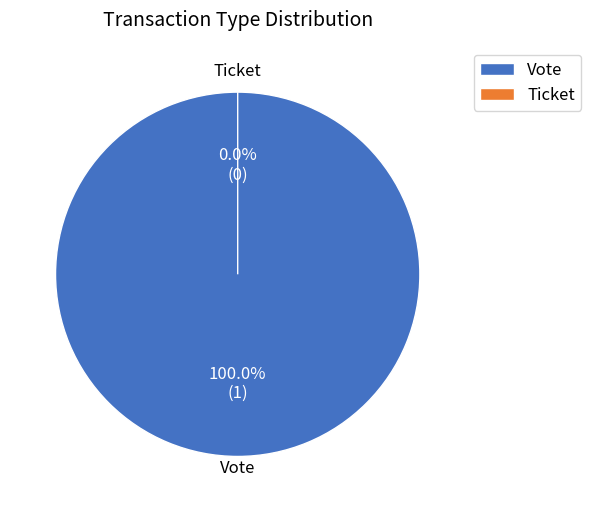

Does any single category account for the majority?

Yes